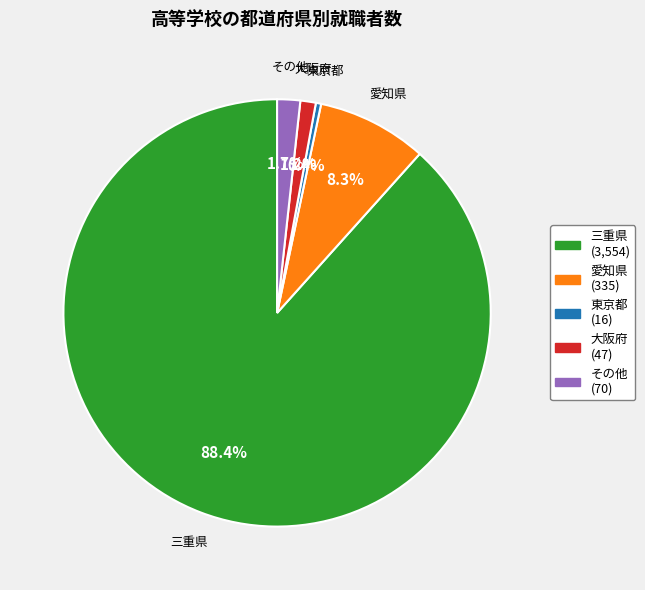

Does any single category account for the majority?

Yes